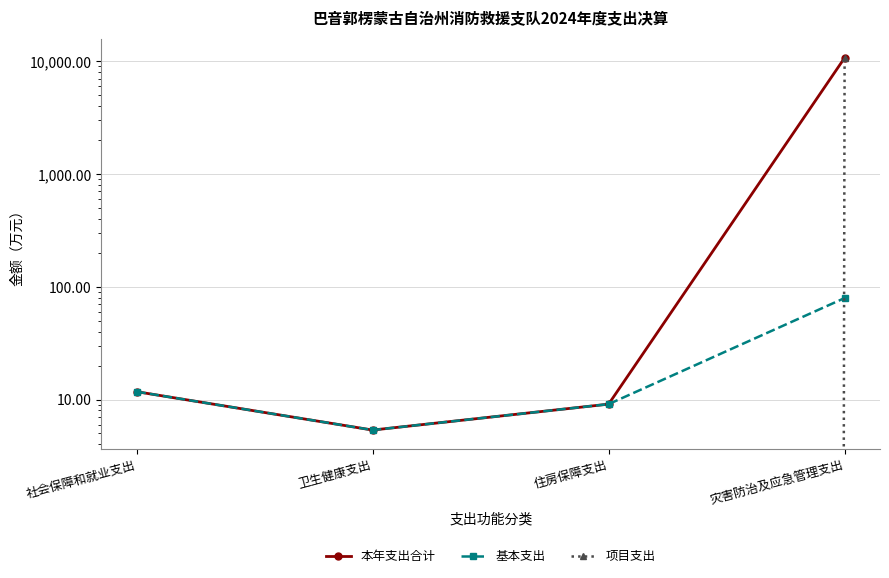

How many series are shown in this chart?

3